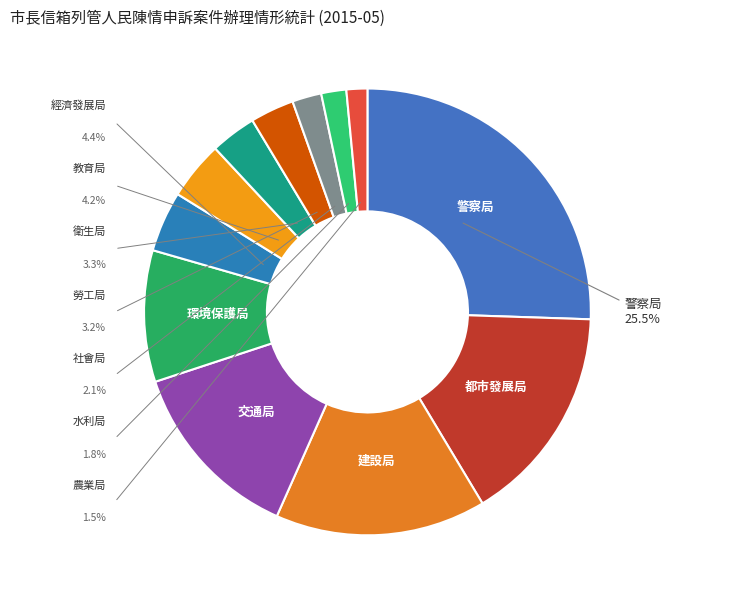

Count the number of slices in the pie.

12